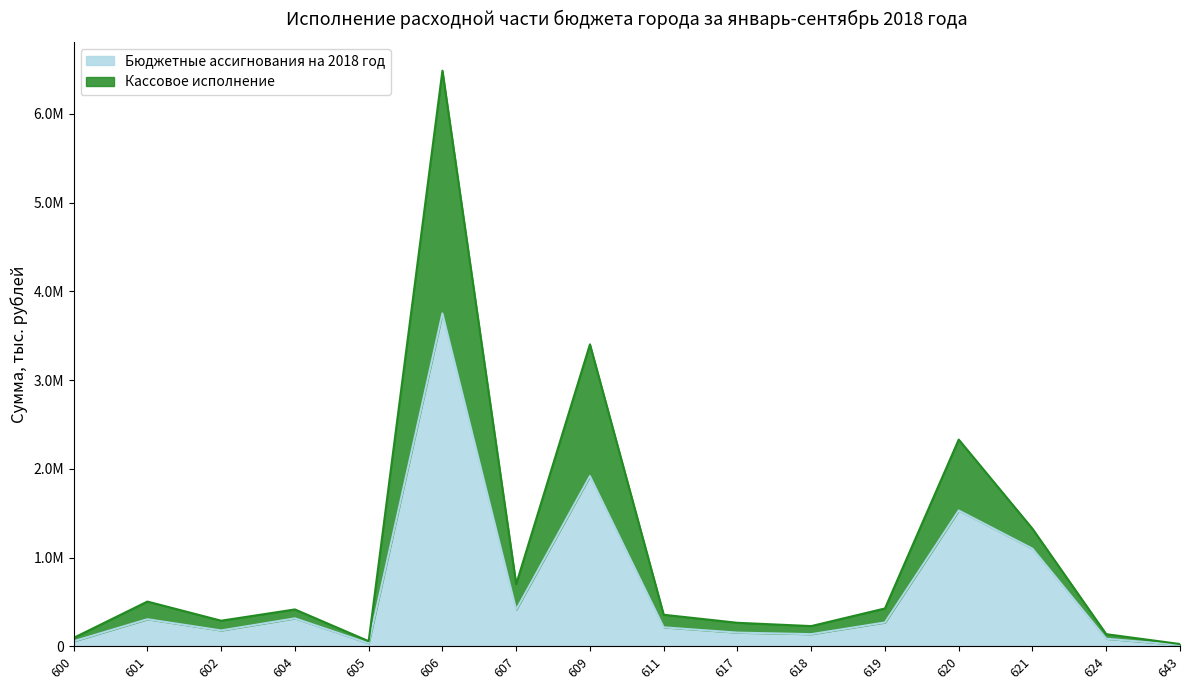

Reading left to right, list all the values displayed in this chart.

Бюджетные ассигнования на 2018 год: 600=56151	601=304515	602=178061	604=314533	605=33505	606=3751932	607=412283	609=1918303	611=213036	617=153492	618=136258	619=268045	620=1530640	621=1099827	624=84206	643=14851
Кассовое исполнение: 600=94012	601=503586	602=287773	604=414793	605=57211	606=6487907	607=699878	609=3402796	611=354814	617=264226	618=227121	619=426037	620=2329464	621=1323982	624=135874	643=24963